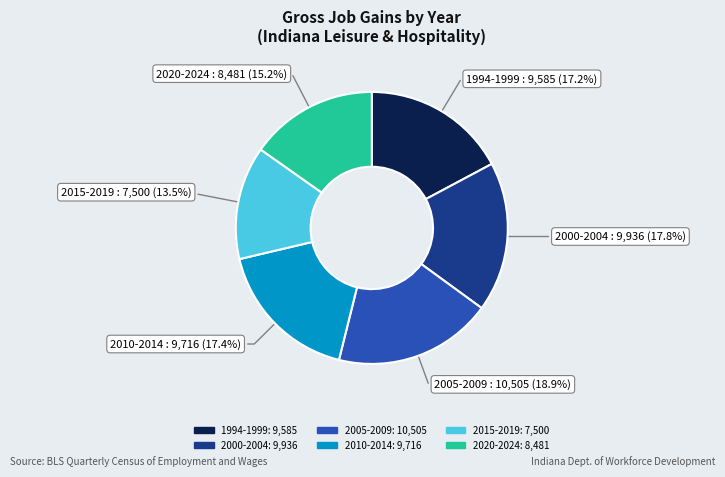

Is there a majority slice in this chart?

No